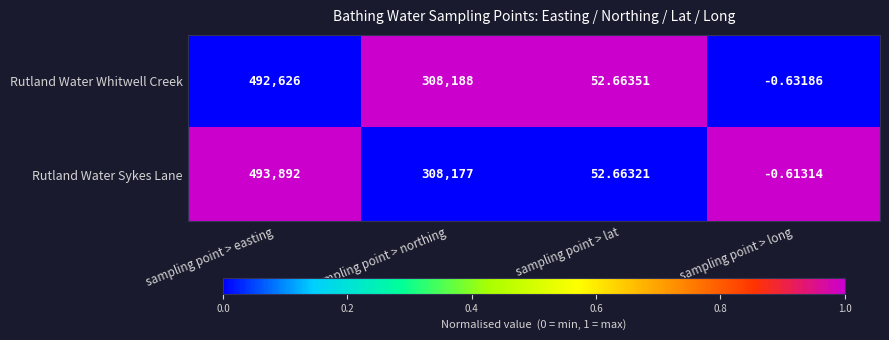

List the labels in order of Rutland Water Sykes Lane value, largest first.

sampling point > easting, sampling point > northing, sampling point > lat, sampling point > long